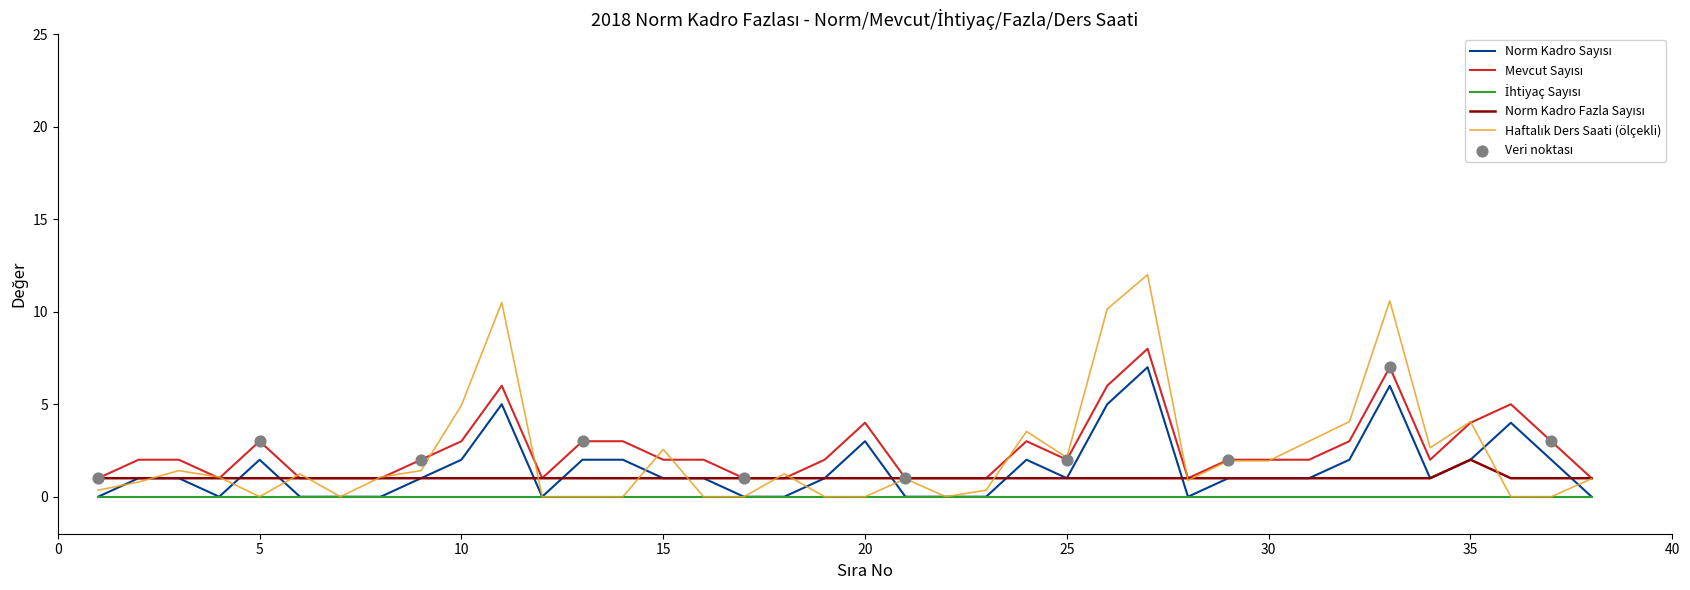

What is the maximum value shown in the chart?

12.0